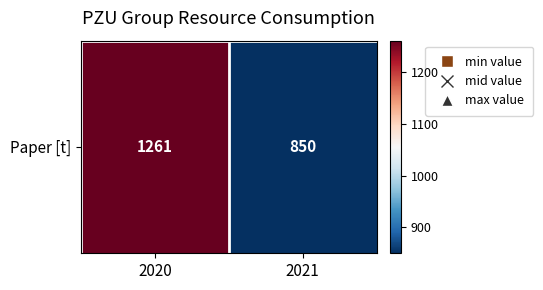

Approximately how many times larger is the value at 2021 compared to 2020?

0.7